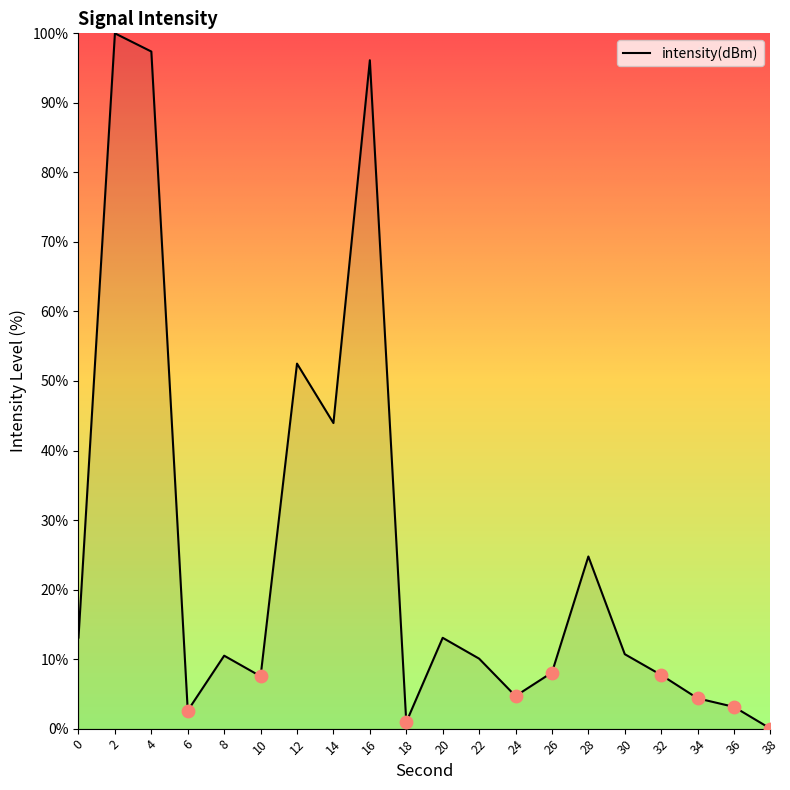

What is the change in value from 0 to 22?

-3.0